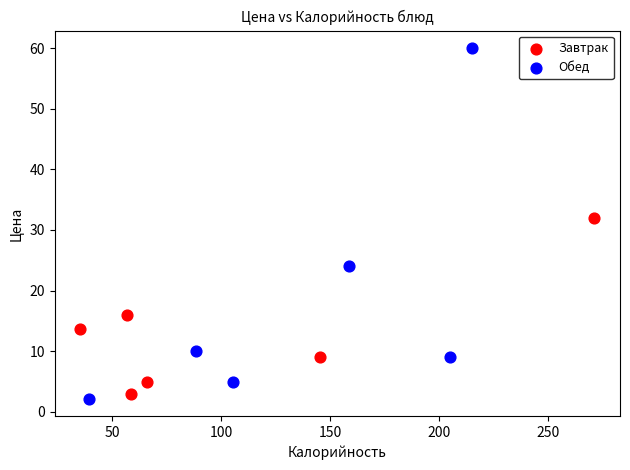

Which series reaches the maximum Y coordinate?

Обед